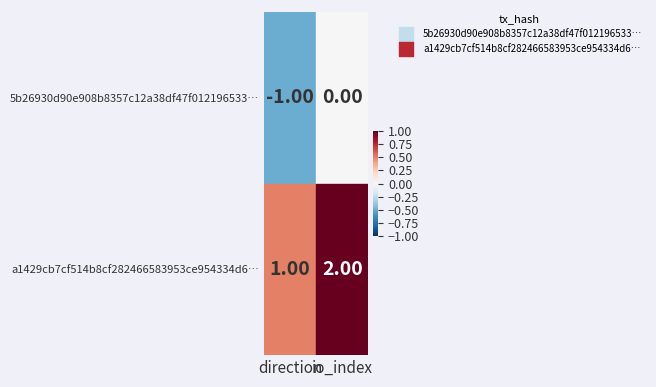

What is the greatest value displayed?

2